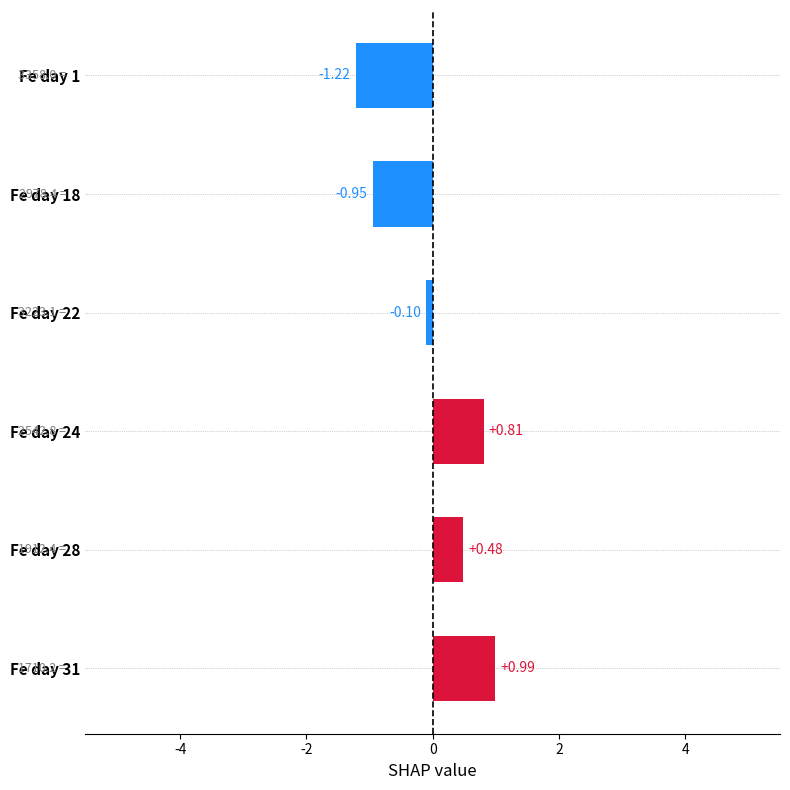

Which category has the highest value across all series?

Fe day 31